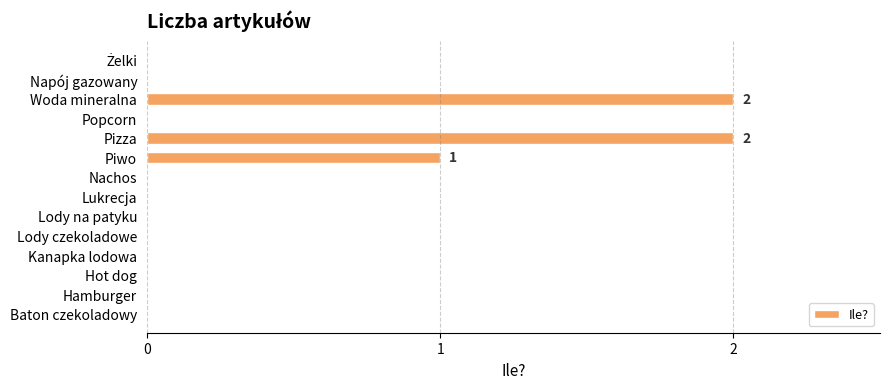

What is the sum of all values?

5